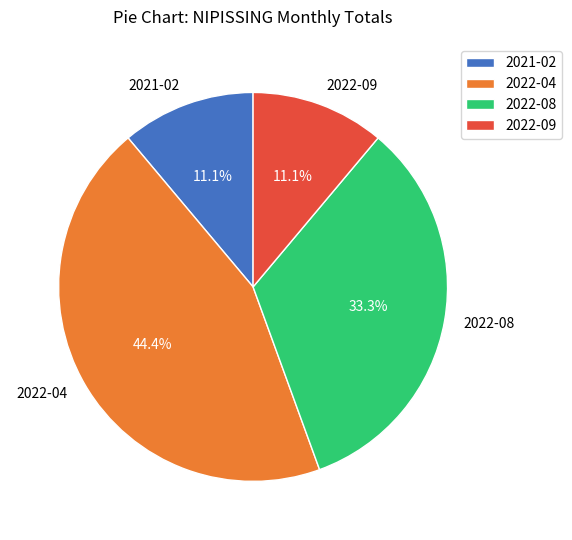

True or false: 2022-09 accounts for 22% of the total.

False